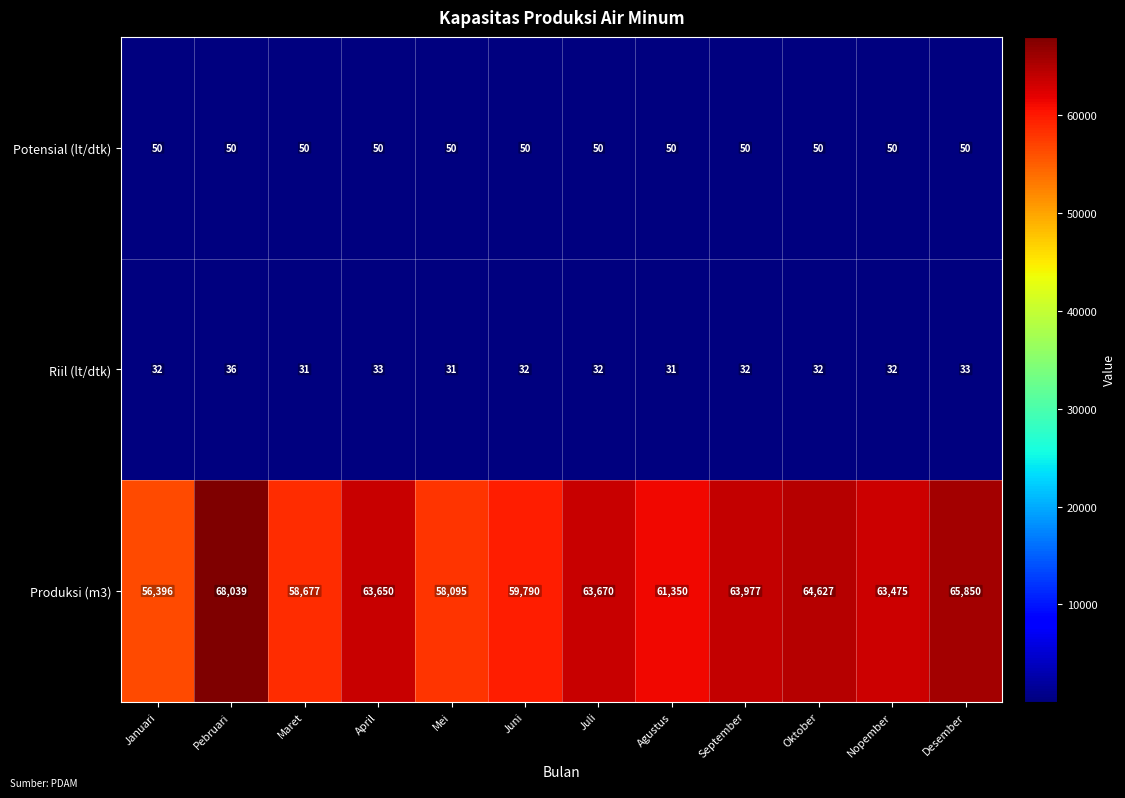

At which category is the sum across all series the highest?

Pebruari